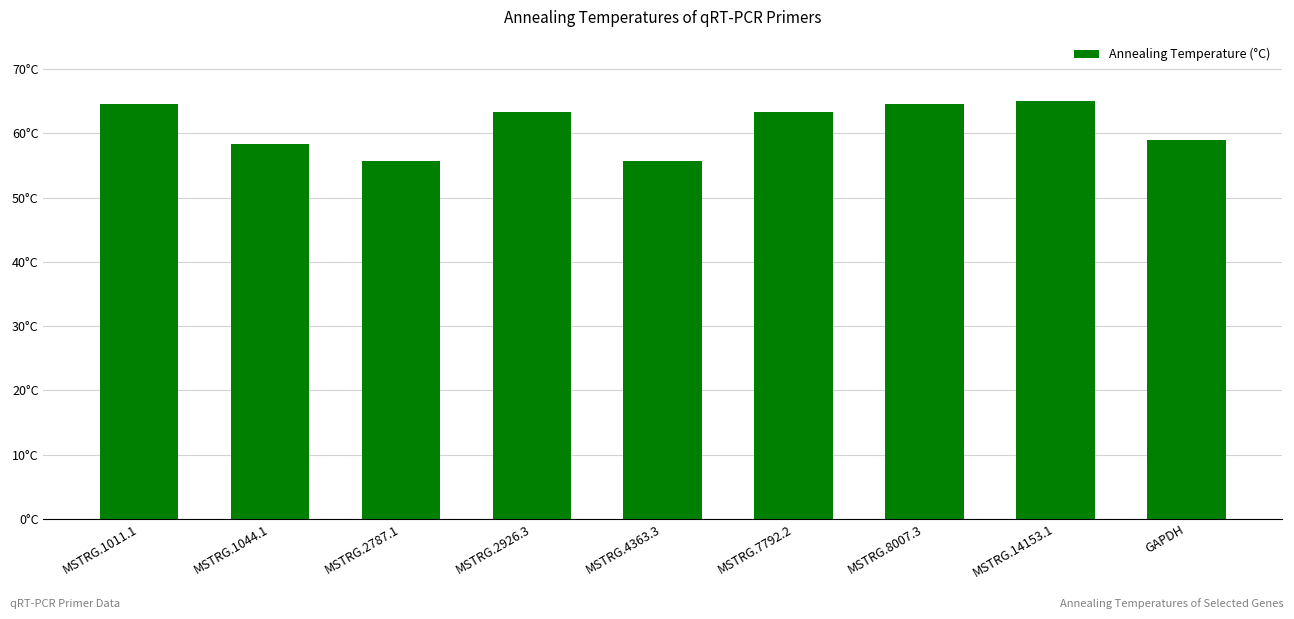

What is the difference between the maximum and minimum values?

9.3